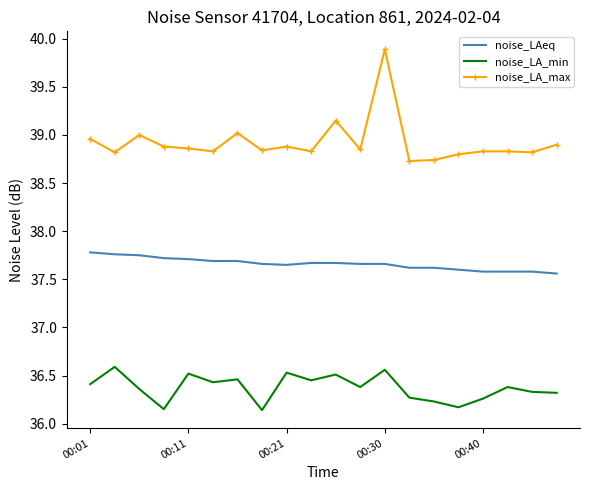

What is the greatest value displayed?

39.9